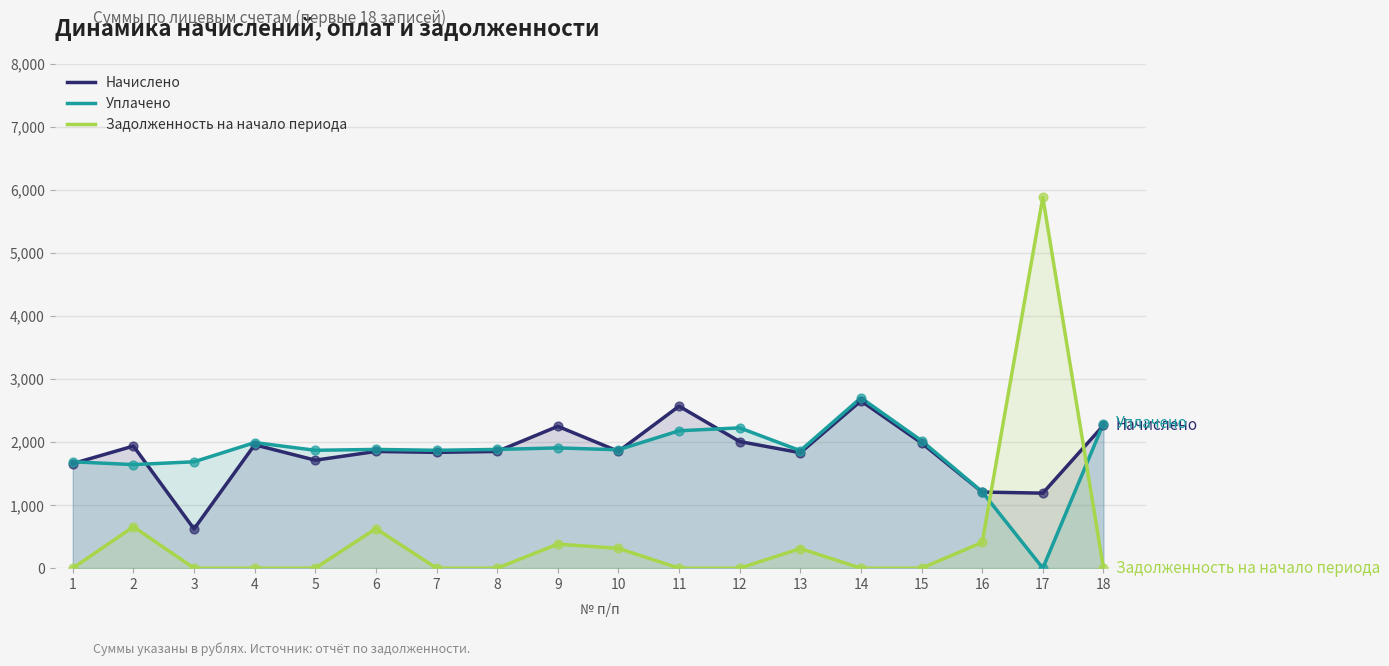

Which series has the largest Y range (max minus min)?

Задолженность на начало периода